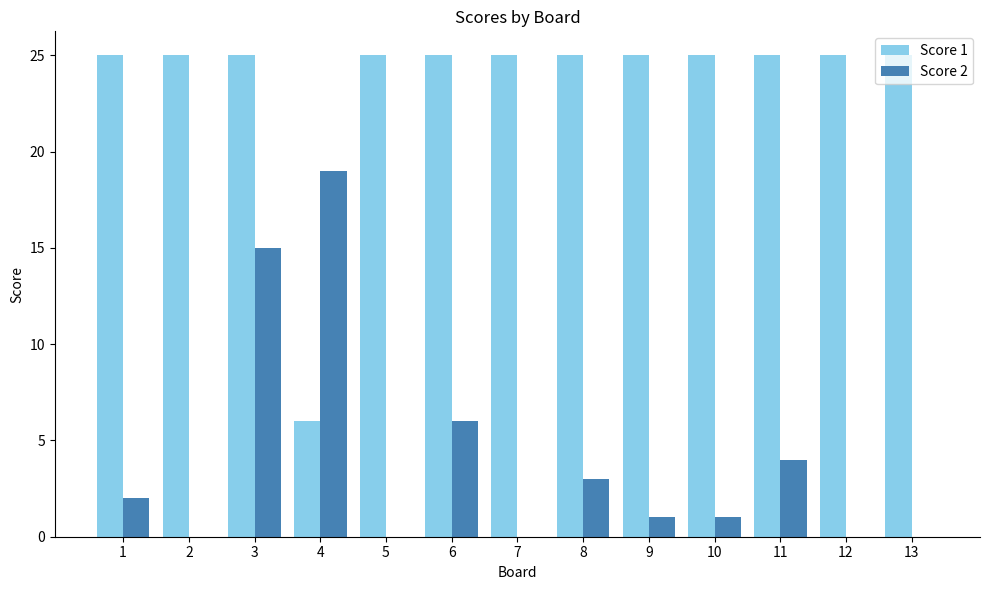

Where is Score 1 nearest to the value 15?

4